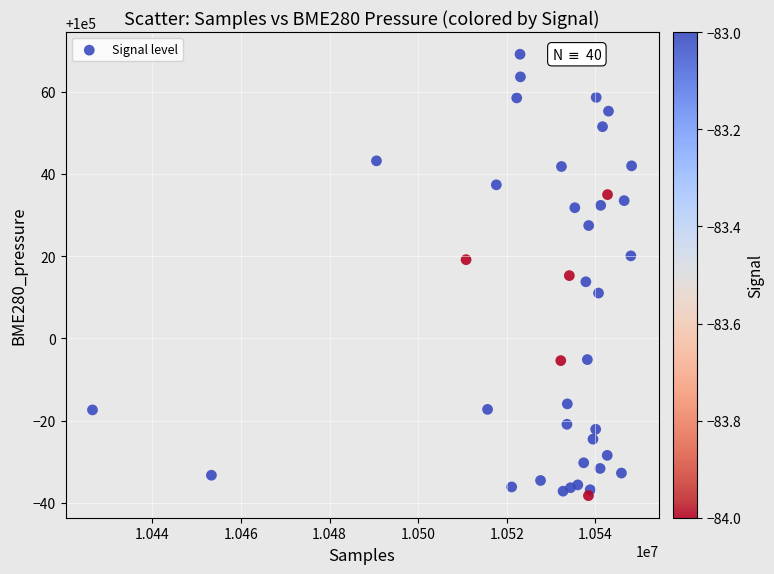

What is the range of Y values (max minus min)?

107.4